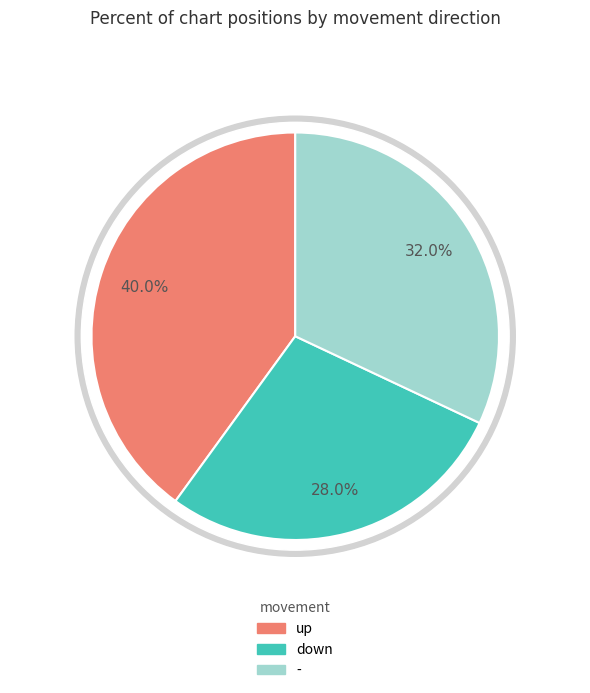

Is it true that - is 21% of the pie?

False